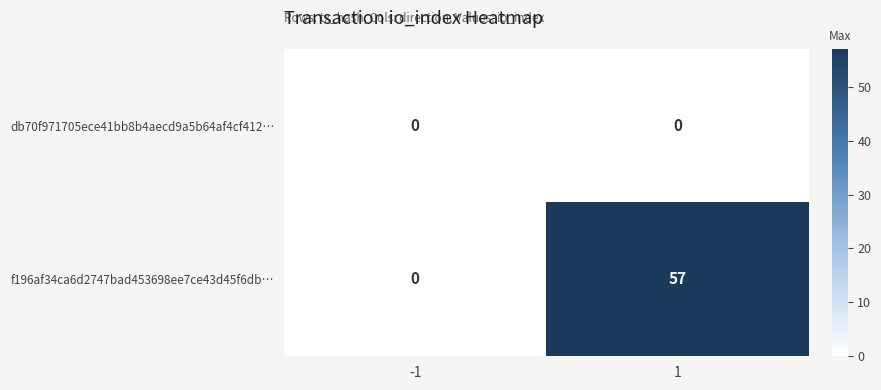

Reading left to right, extract all data points from this chart.

db70f971705ece41bb8b4aecd9a5b64af4cf412…: 0	0
f196af34ca6d2747bad453698ee7ce43d45f6db…: 0	57